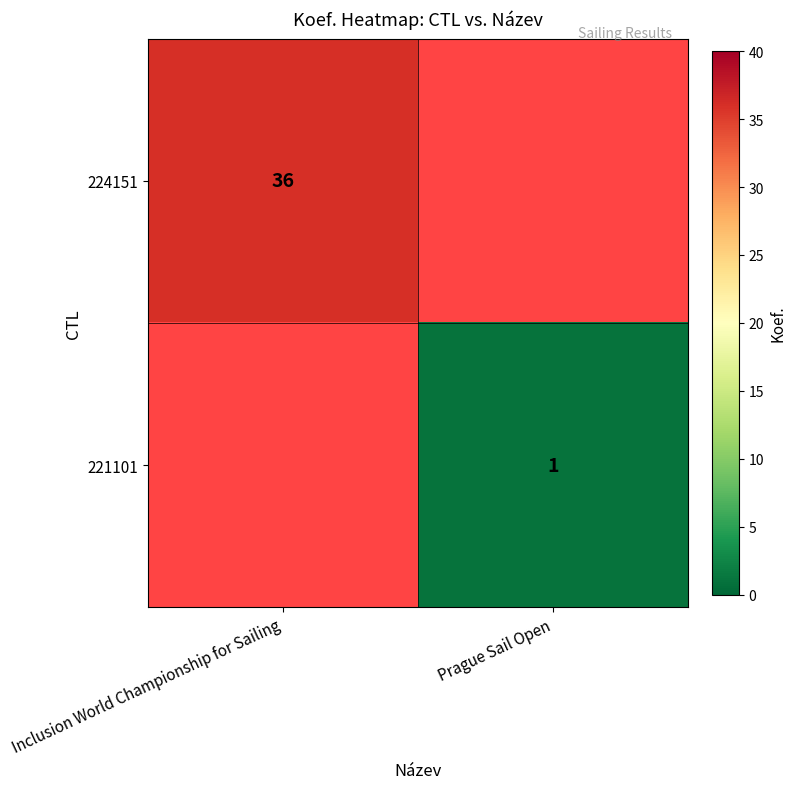

Is the value of 221101 at Prague Sail Open greater than the value of 224151 at Inclusion World Championship for Sailing?

No